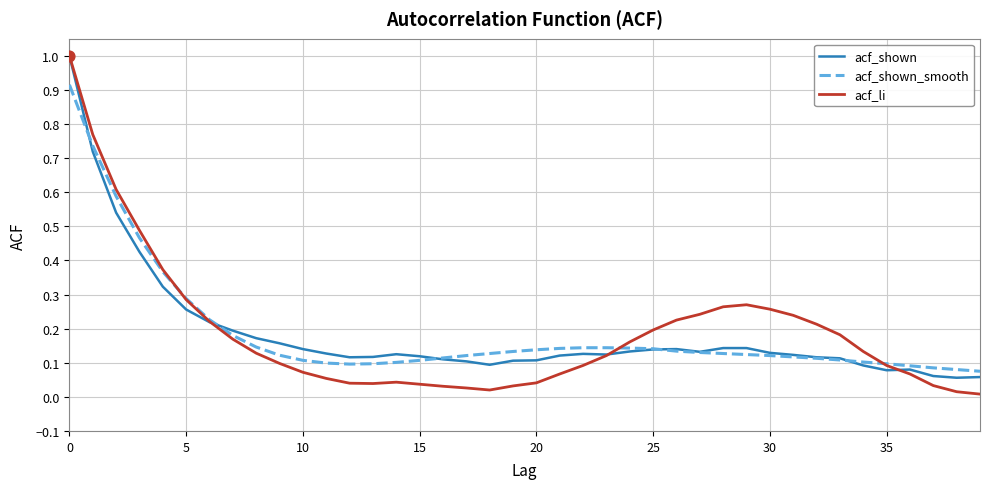

Which series has the largest range (max minus min)?

acf_li